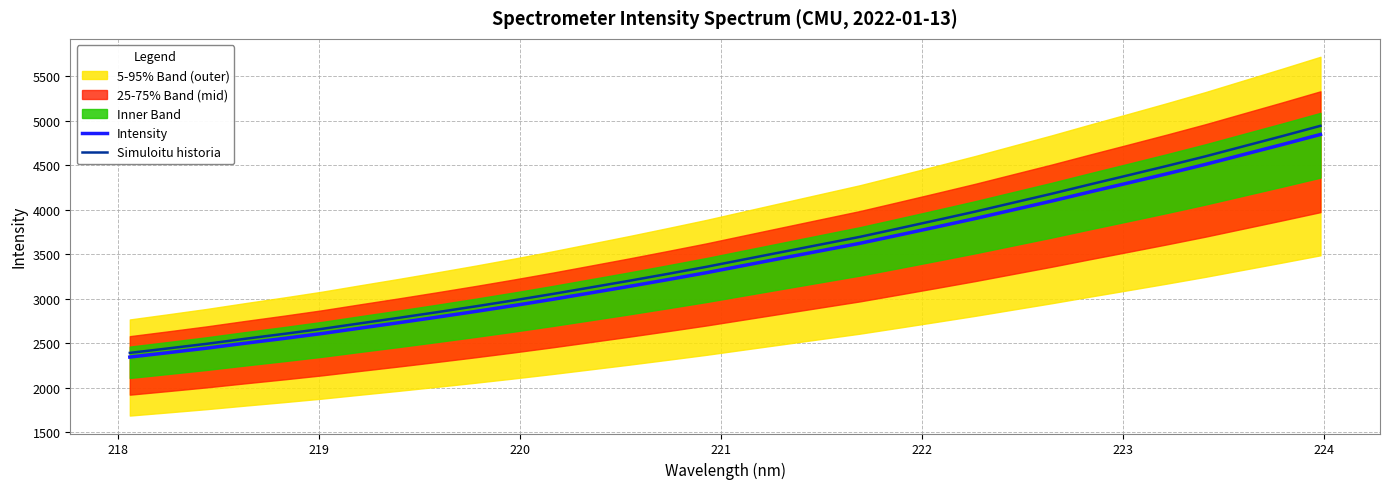

What is the lowest value of the Simuloitu historia series?

2394.2